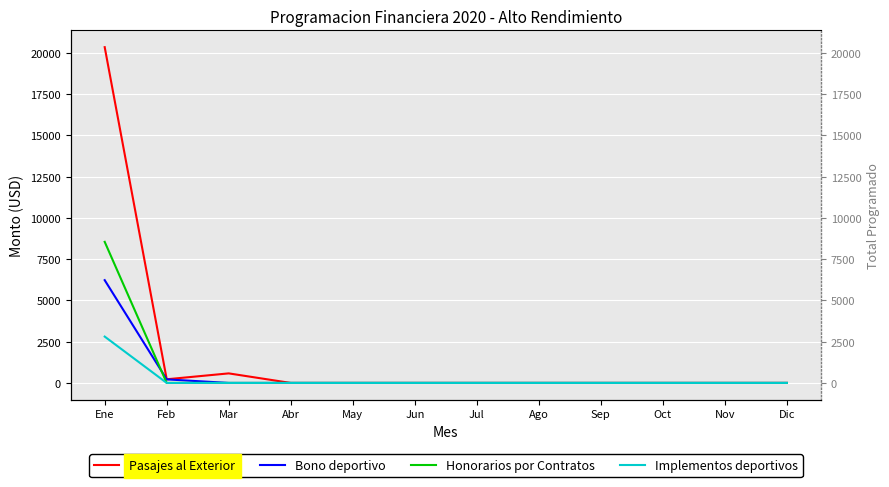

What is the label of the 6th point from the left?

Jun